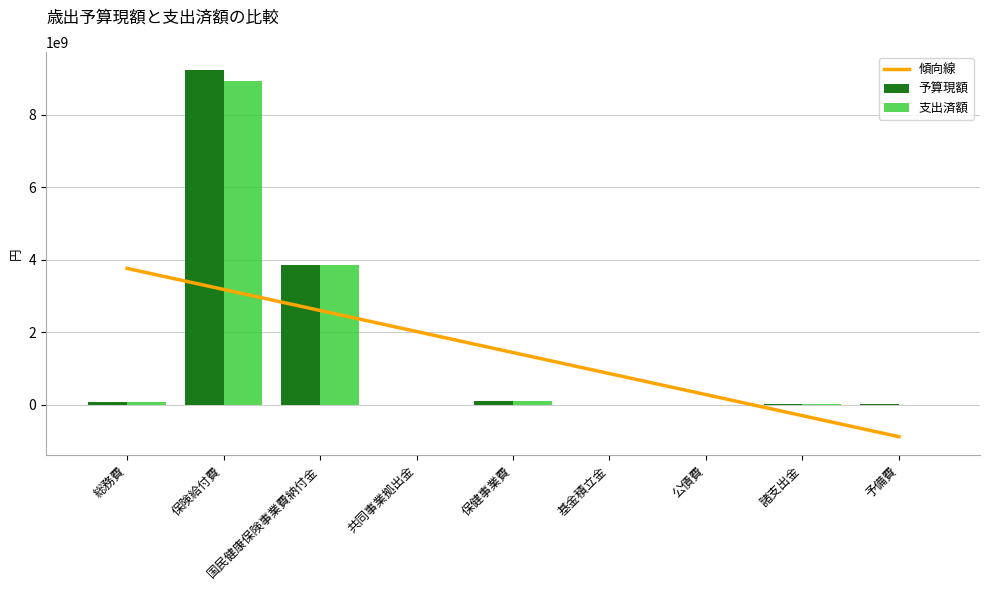

Reading left to right, what are all the values shown in this chart?

傾向線: 3764738497.7	3184911815.5	2605085133.4	2025258451.2	1445431769.0	865605086.8	285778404.6	-294048277.6	-873874959.7
予算現額: 85357000.0	9221821000.0	3848854000.0	5000.0	123586000.0	1000.0	1000.0	22382000.0	21747000.0
支出済額: 82193891.0	8942627219.0	3848625396.0	195.0	114003457.0	6.0	0.0	21435757.0	0.0